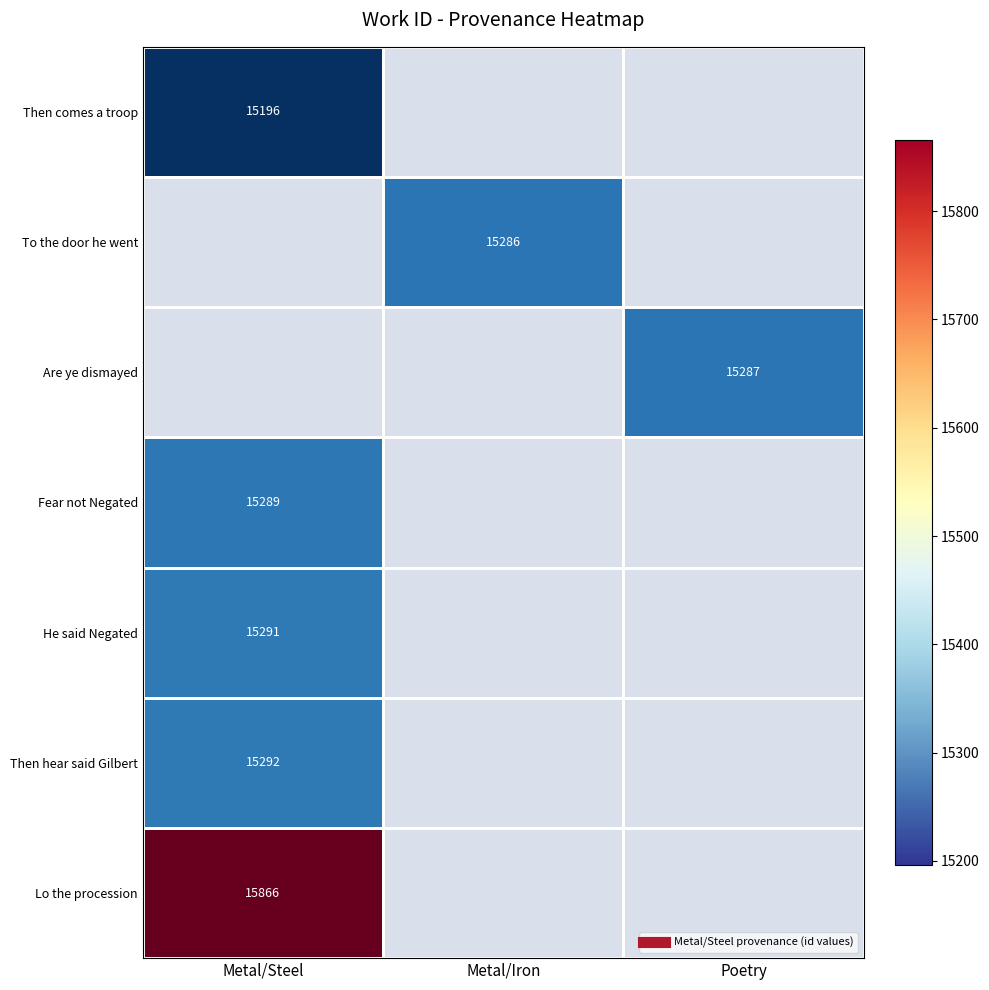

Count the number of data series in this chart.

7